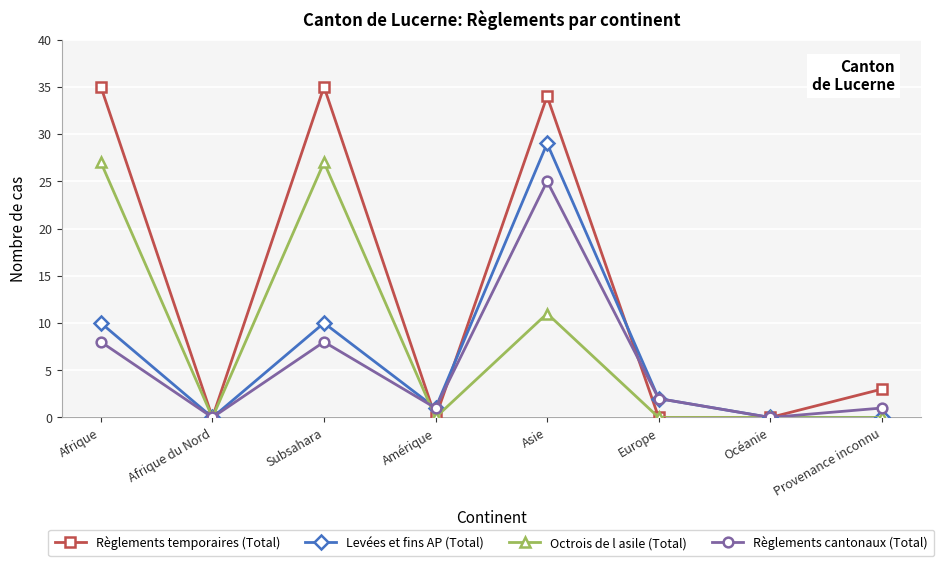

How many lines are shown in the chart?

4